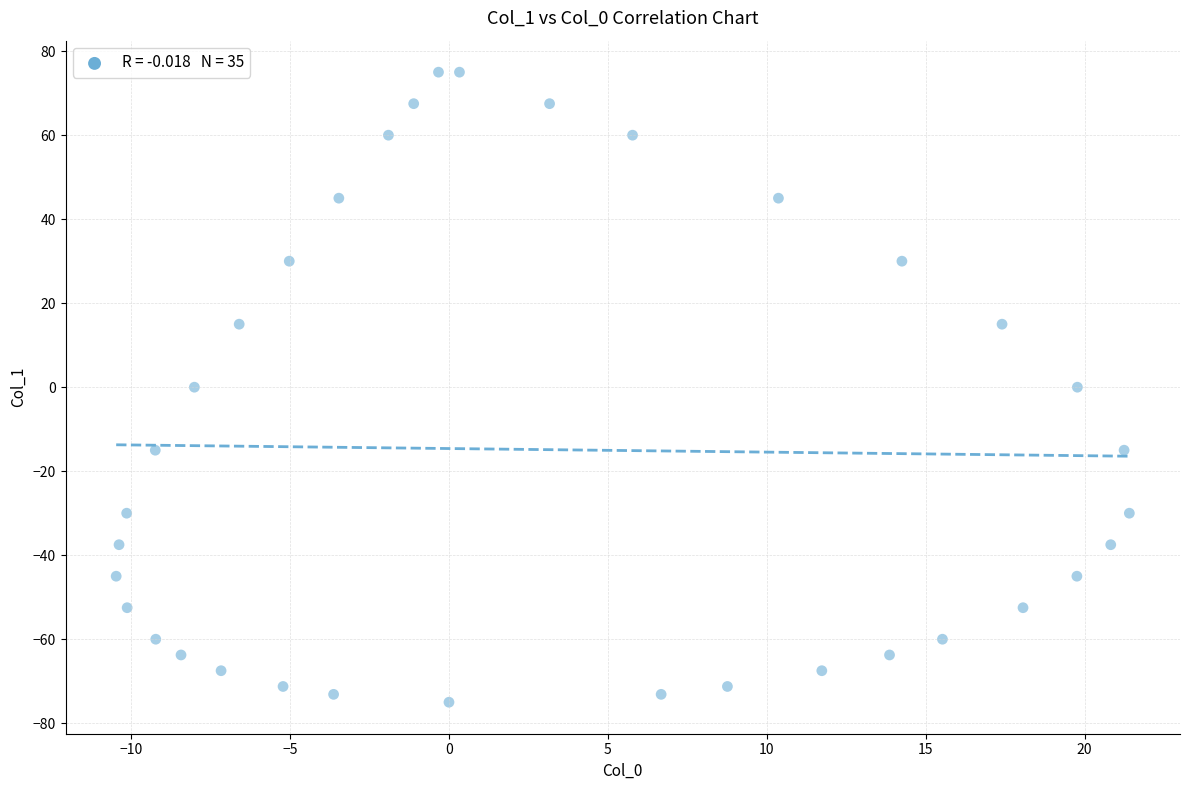

What is the range of Y values (max minus min)?

150.0